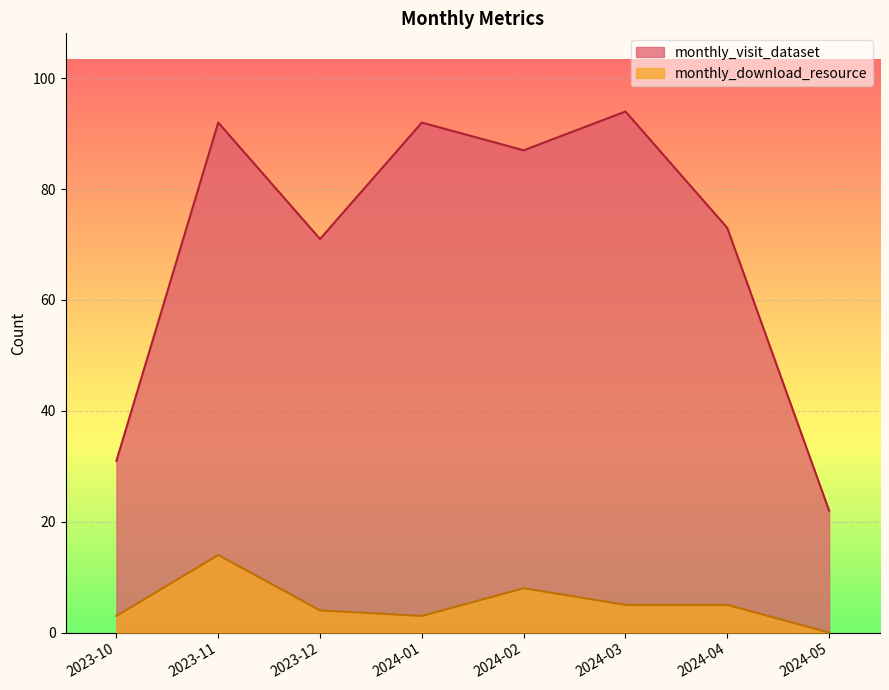

How many lines are shown in the chart?

2